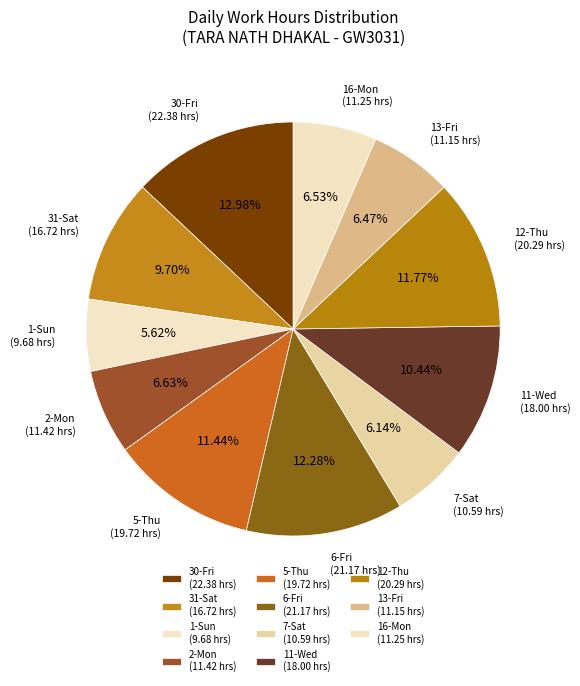

Is it true that 31-Sat is 10% of the pie?

True